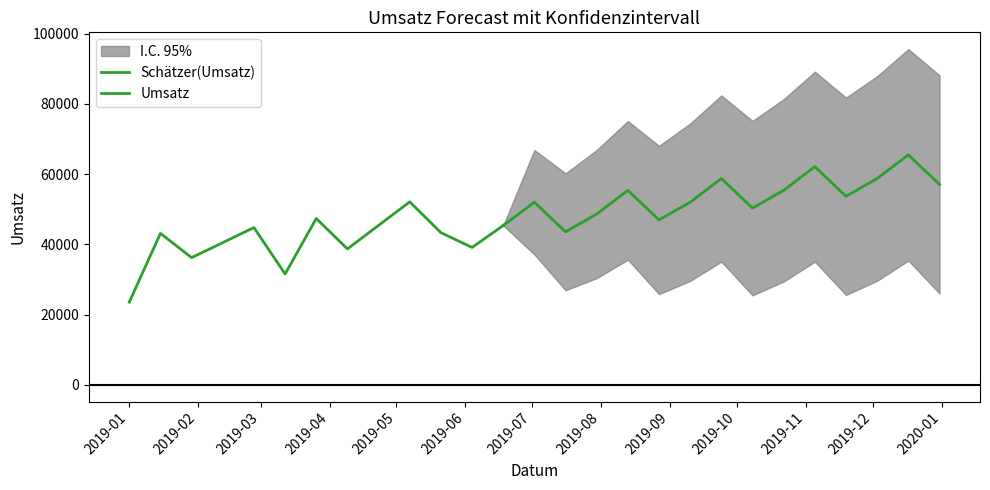

How many lines are shown in the chart?

3